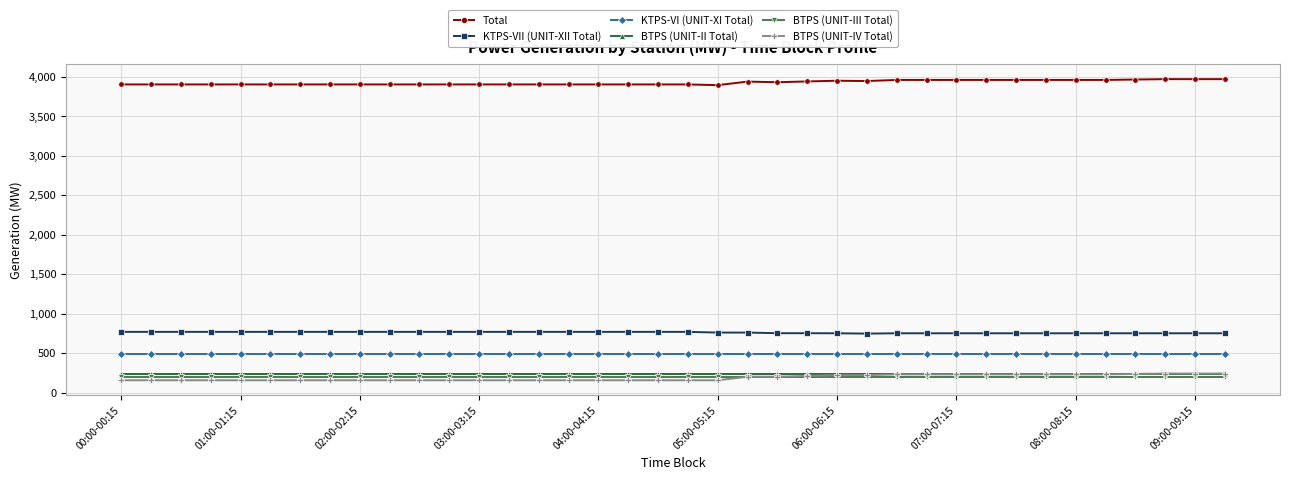

True or false: Total and BTPS (UNIT-III Total) intersect in this chart.

False